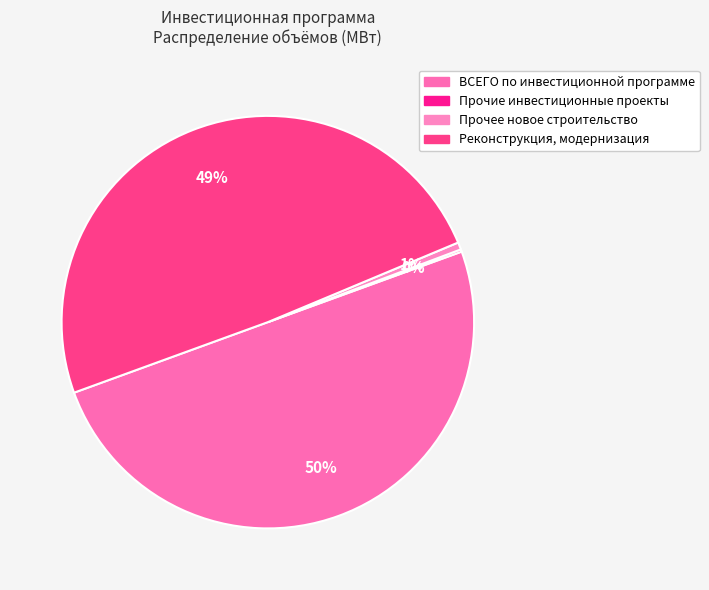

Rank the categories by value from lowest to highest.

Прочие инвестиционные проекты, Прочее новое строительство, Реконструкция, модернизация, ВСЕГО по инвестиционной программе